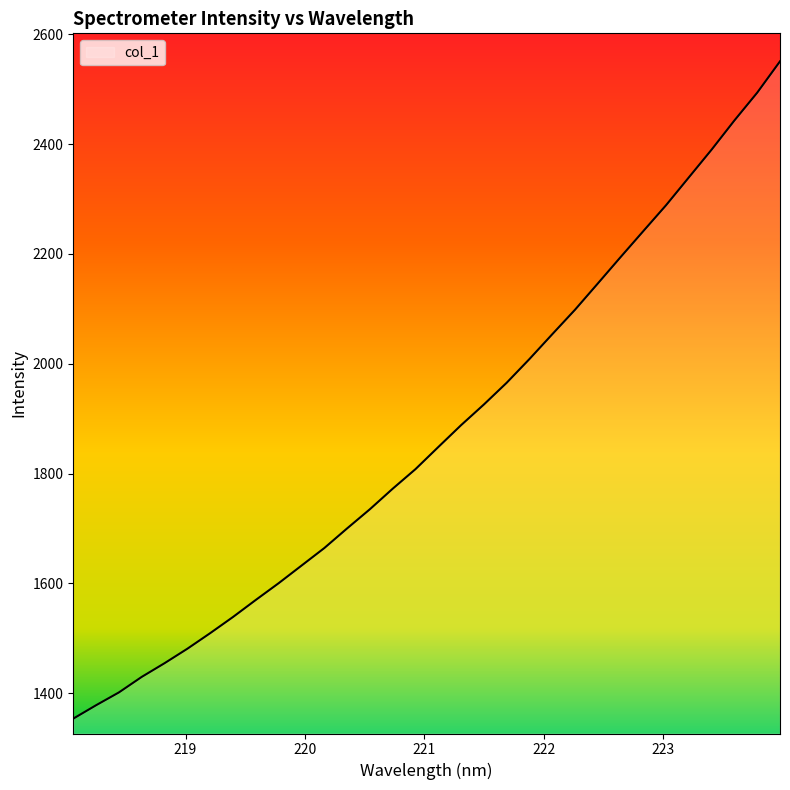

How many lines are shown in the chart?

1